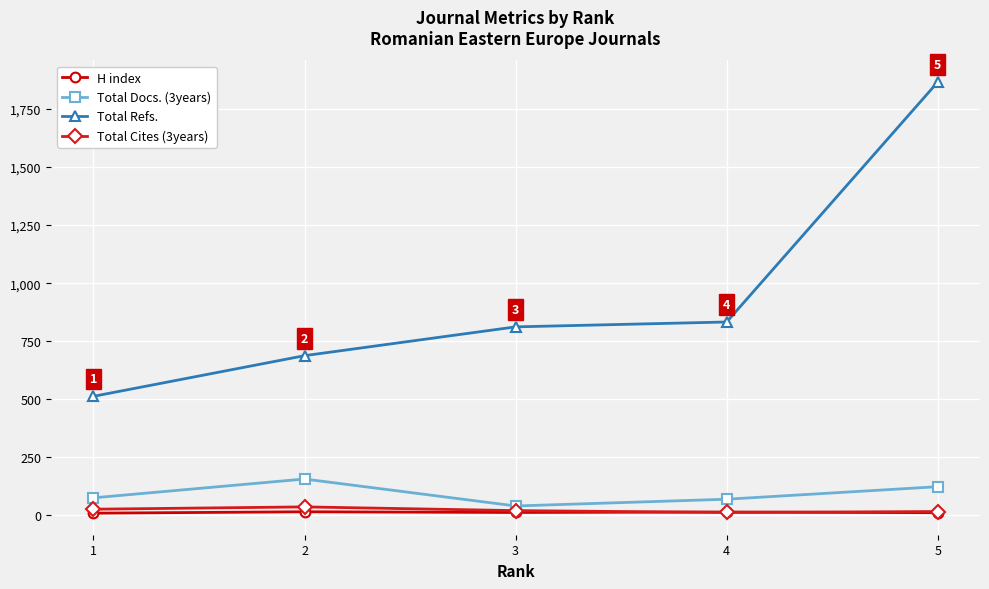

Which series has the largest total across all categories?

Total Refs.